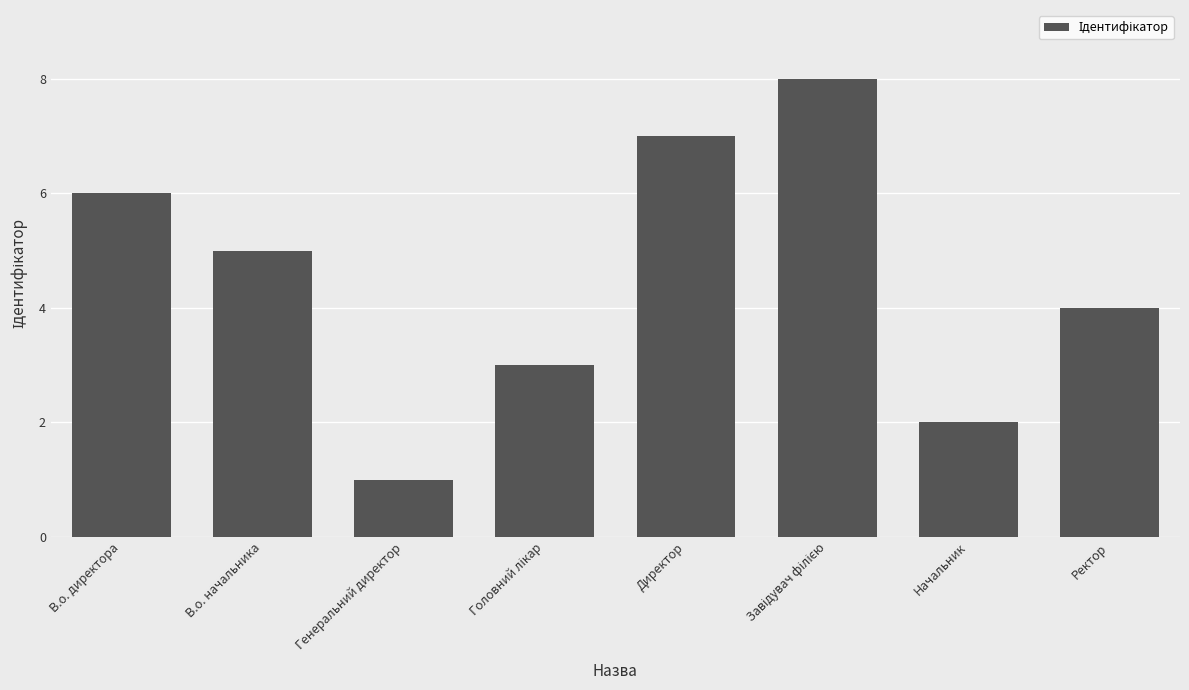

What is the approximate value at Генеральний директор?

1